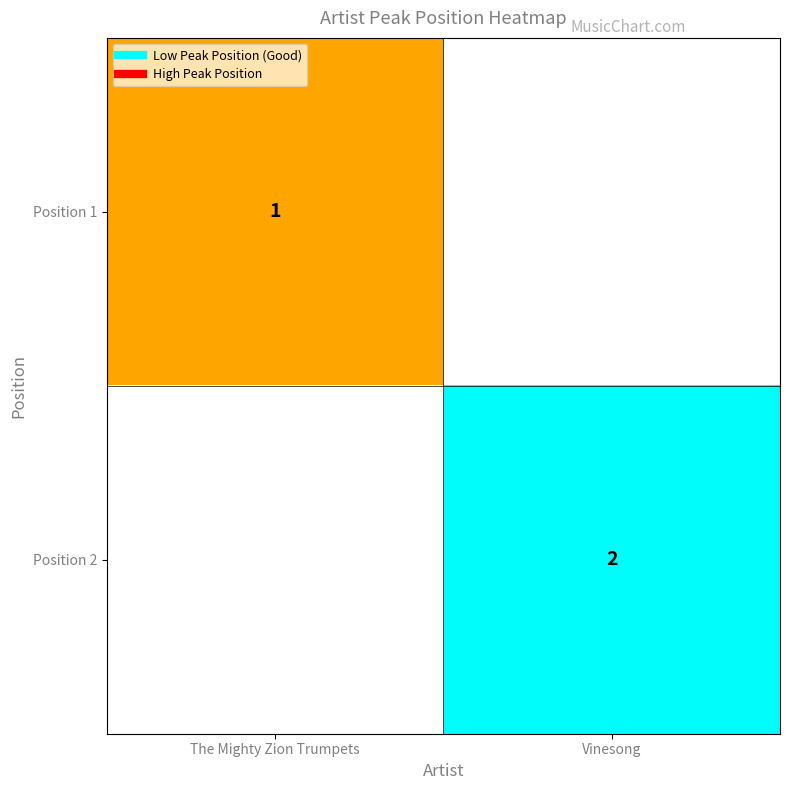

True or false: Position 2 has a value of 2.0 at Vinesong.

True